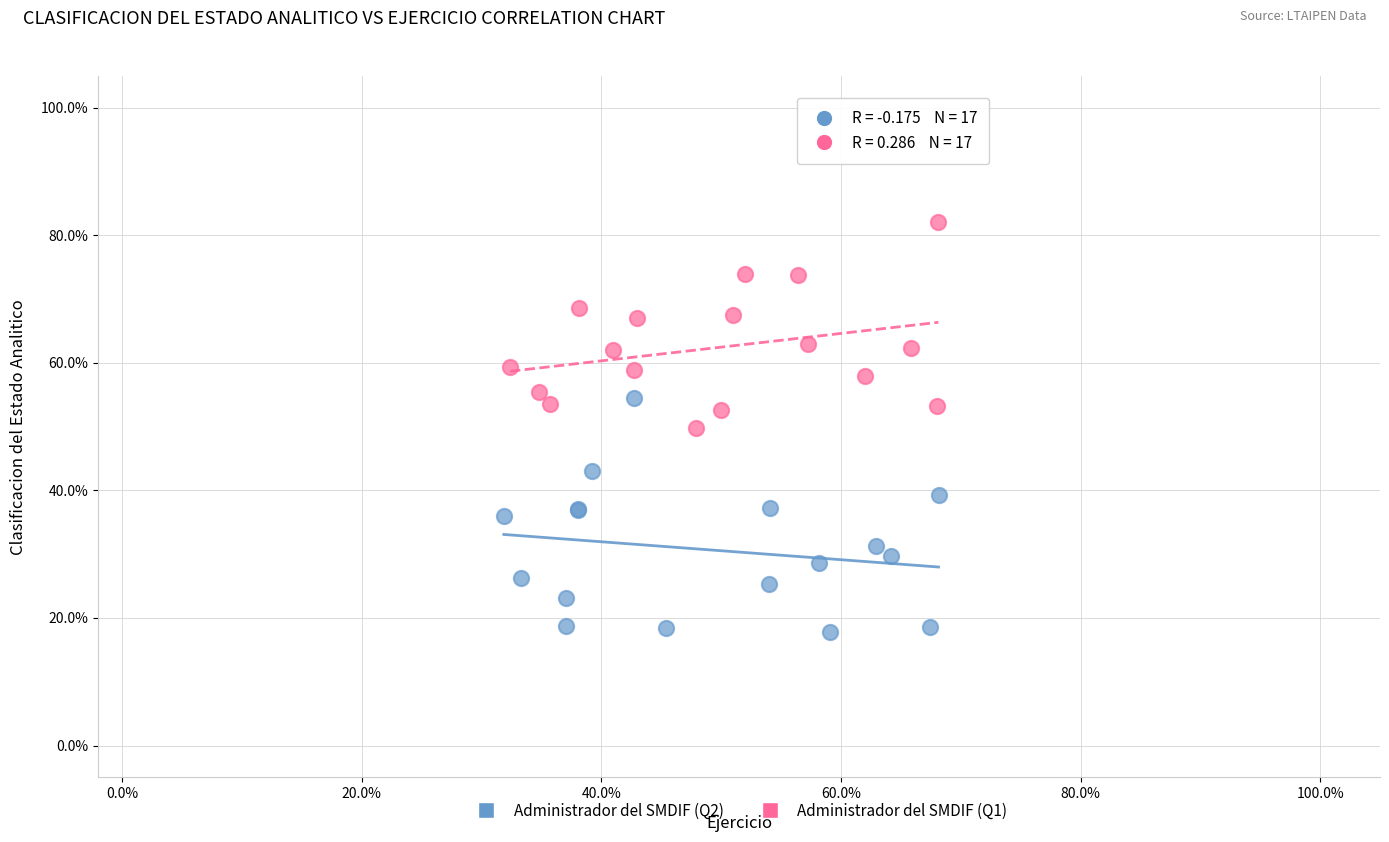

Which series reaches the minimum Y coordinate?

Administrador del SMDIF (Q2)